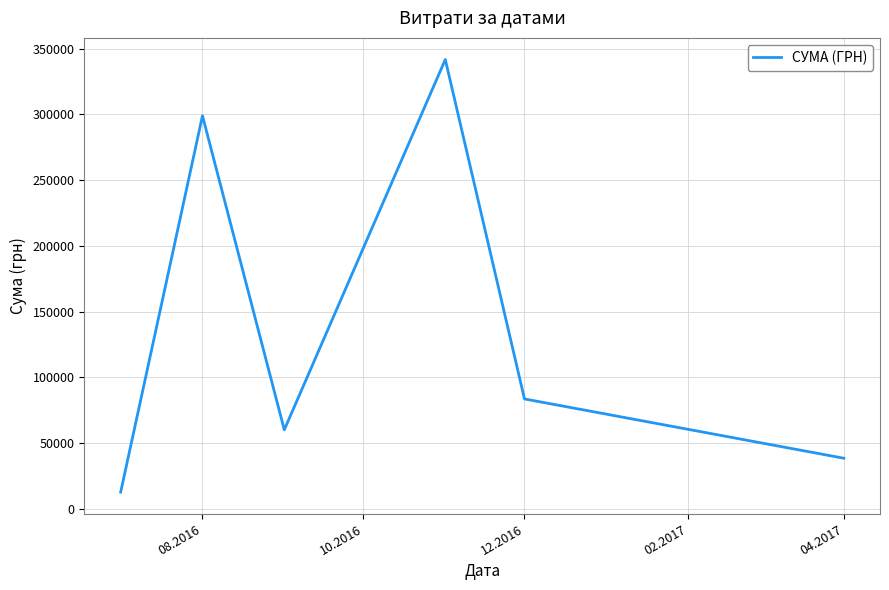

What is the greatest value displayed?

341851.2